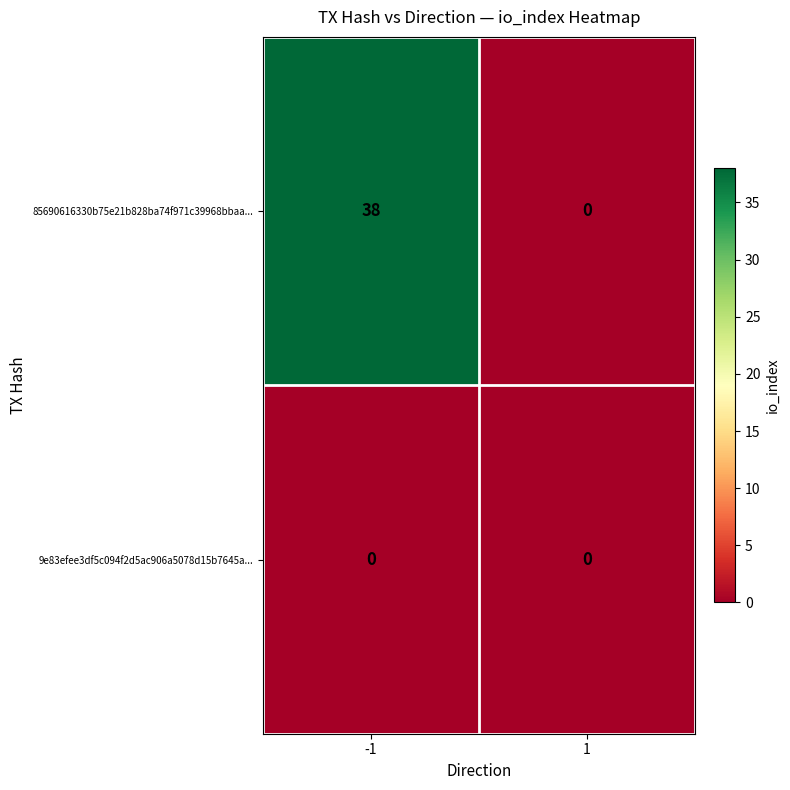

Which series has the largest range (max minus min)?

85690616330b75e21b828ba74f971c39968bbaa...